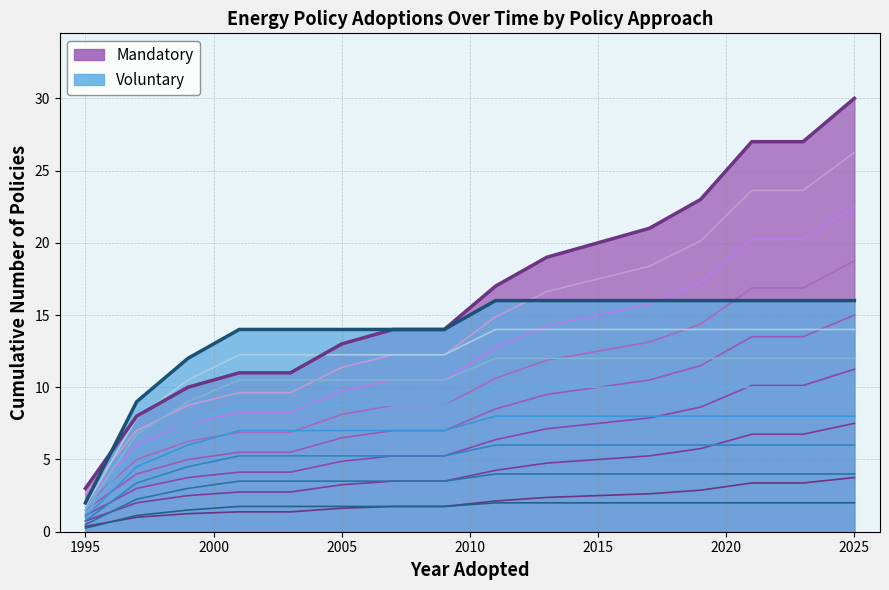

At how many categories does at least one series exceed 20?

5